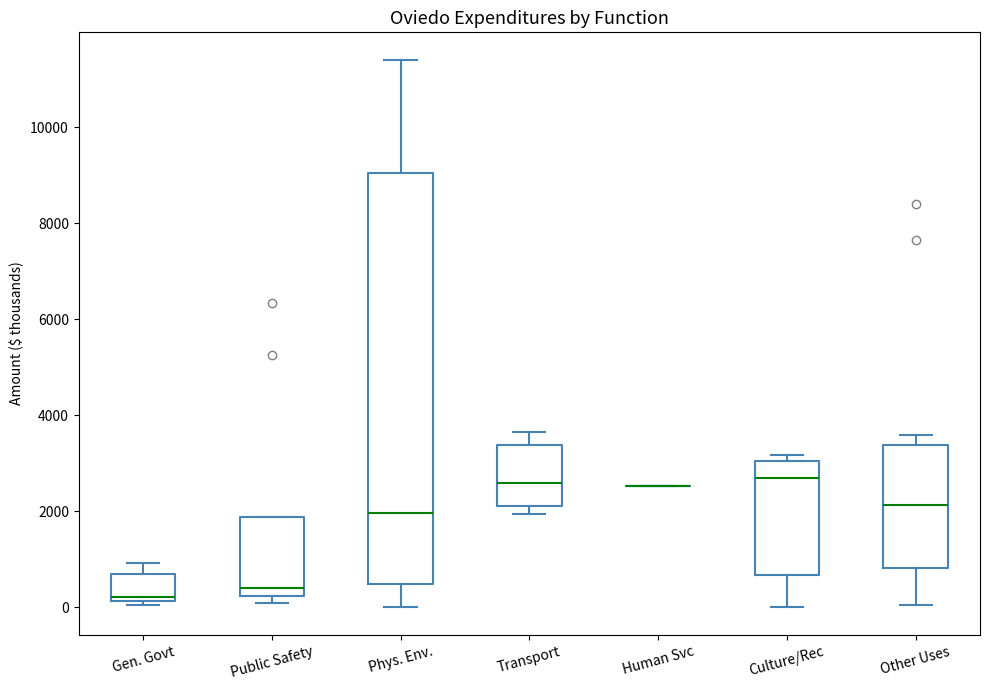

Reading left to right, read every box against the y-axis: the position of its median line, the range the box covers, and the ends of its whiskers. The values are not printed on the chart, so give them approximately, as read against the axis.

Gen. Govt: median 200 (just above the box's lower edge), box 200 to 600, whiskers 0 to 1000
Public Safety: median 400, box 200 to 1800, whiskers 0 to 1800
Phys. Env.: median 2000, box 400 to 9000, whiskers 0 to 11400
Transport: median 2600, box 2200 to 3400, whiskers 2000 to 3600
Human Svc: box collapsed to a line at 2600, whiskers 2600 to 2600
Culture/Rec: median 2600, box 600 to 3000, whiskers 0 to 3200
Other Uses: median 2200, box 800 to 3400, whiskers 0 to 3600